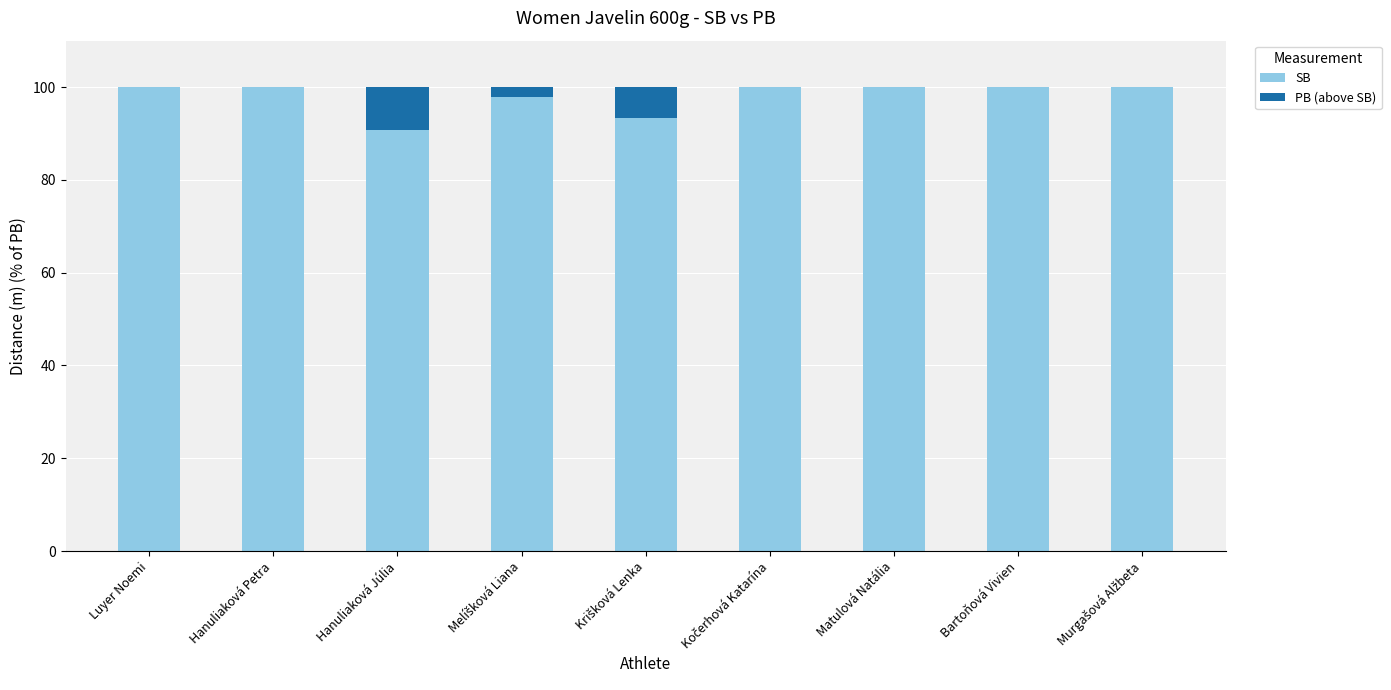

What is the highest value of the SB series?

100.0